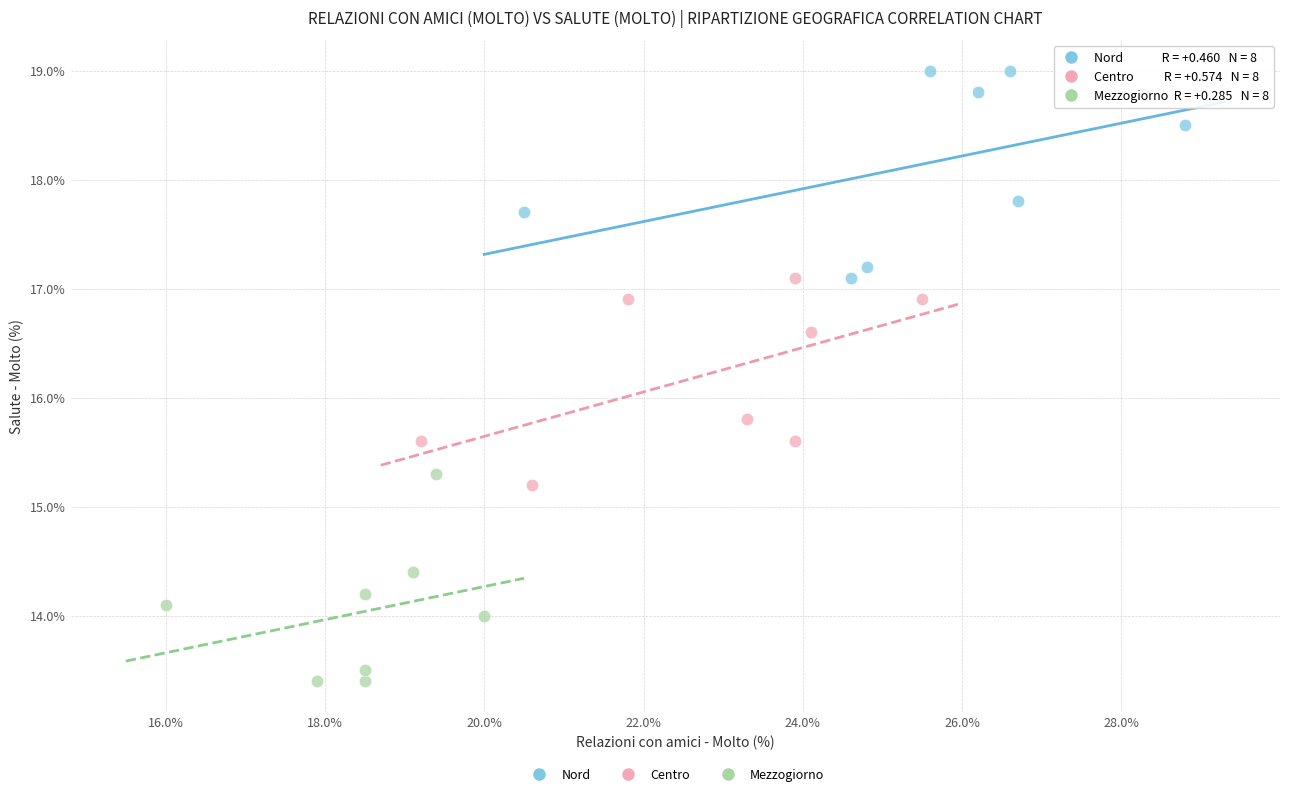

Which series contains the lowest Y value?

Mezzogiorno